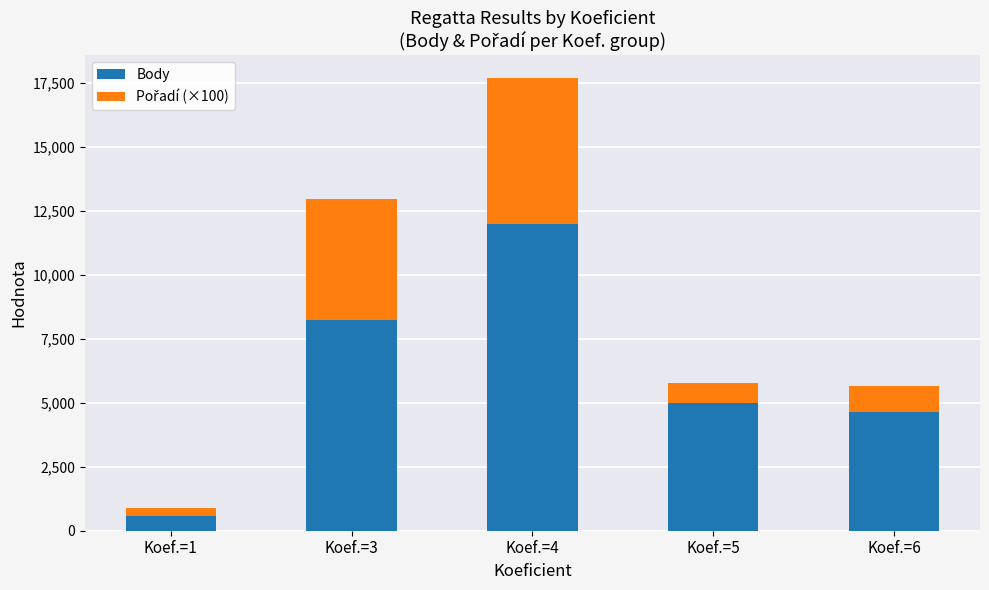

The value of Body at Koef.=1 is 578. True or false?

True